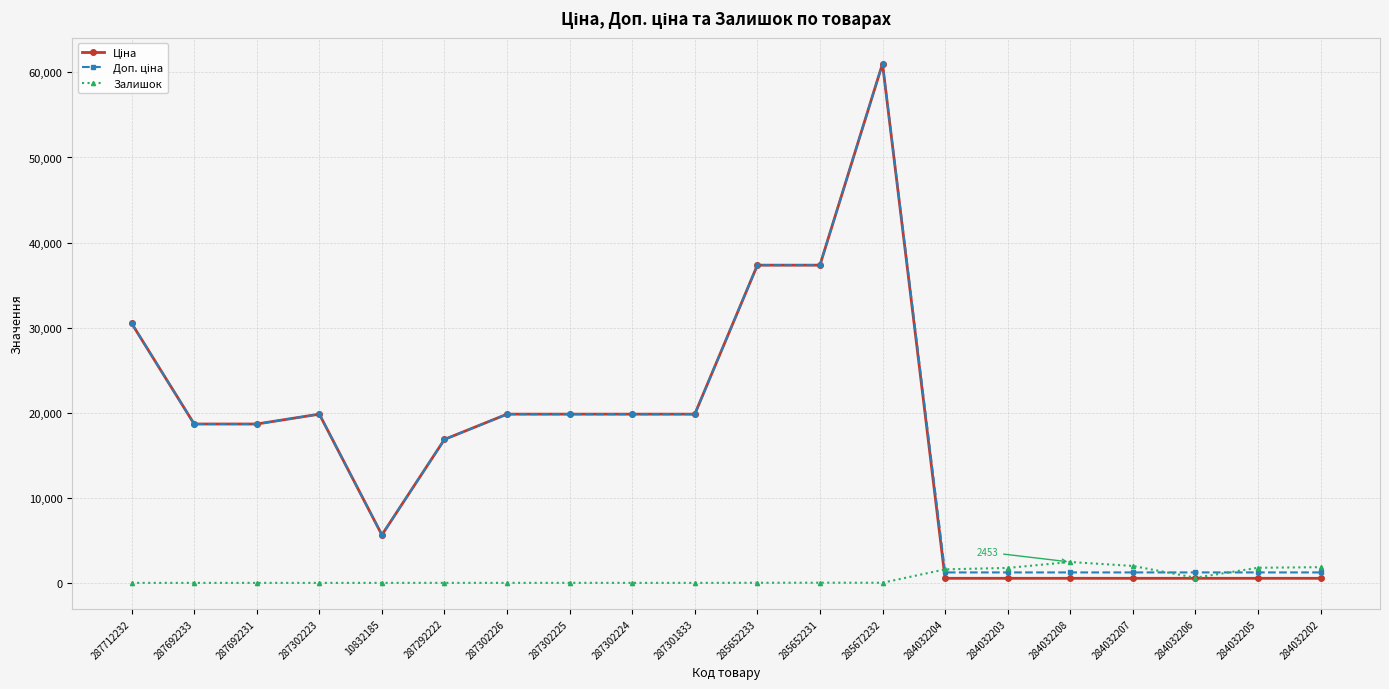

Does the chart have visible grid lines?

Yes